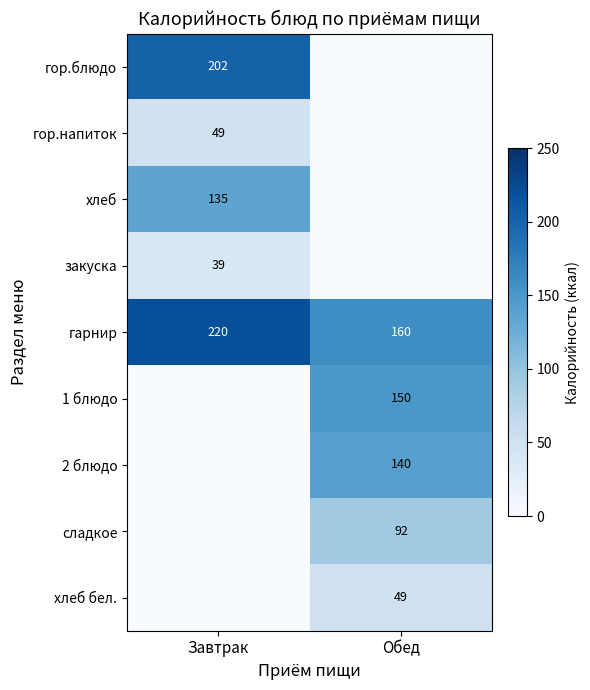

The сладкое series shows 27 at Обед. True or false?

False